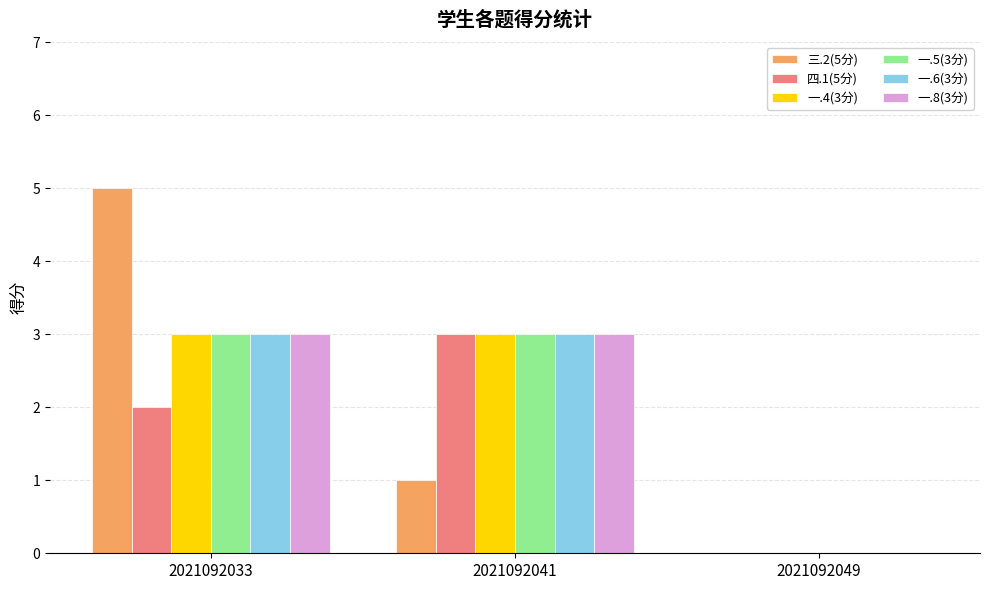

How many 一.5(3分) values are between 0 and 3?

3